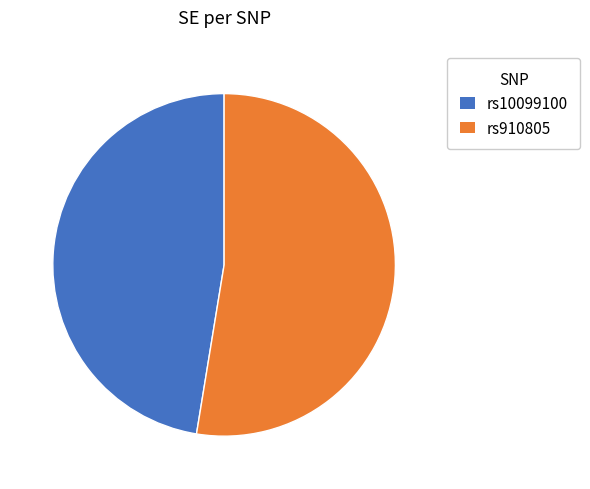

Which has a higher value, rs910805 or rs10099100?

rs910805